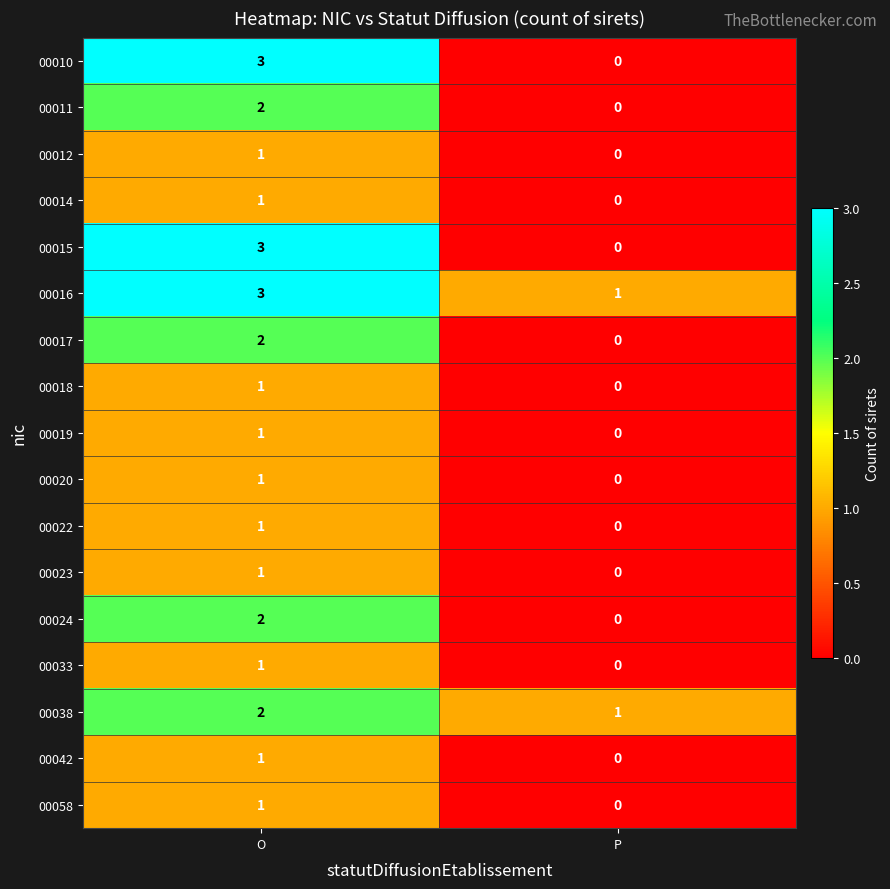

Count the number of data series in this chart.

17